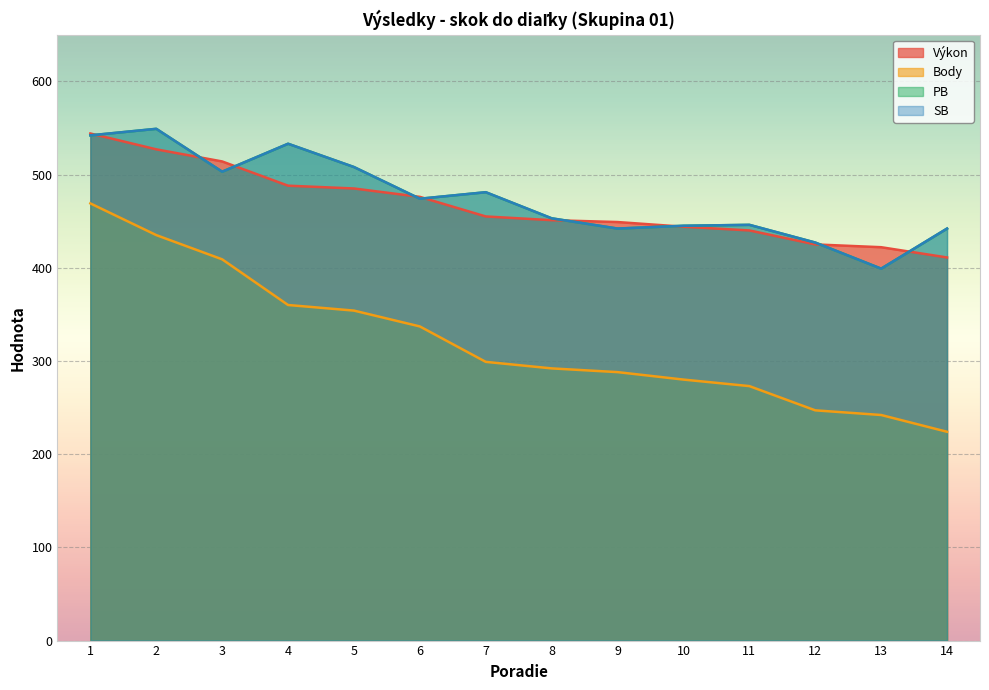

At which category does PB reach its first local valley?

3